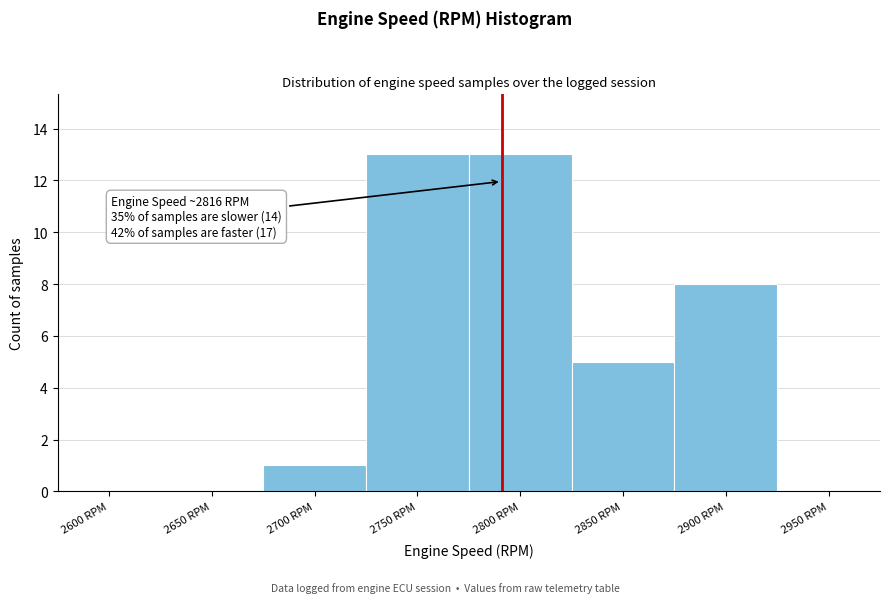

Reading left to right, extract all data points from this chart.

2600 RPM=0	2650 RPM=0	2700 RPM=1	2750 RPM=13	2800 RPM=13	2850 RPM=5	2900 RPM=8	2950 RPM=0